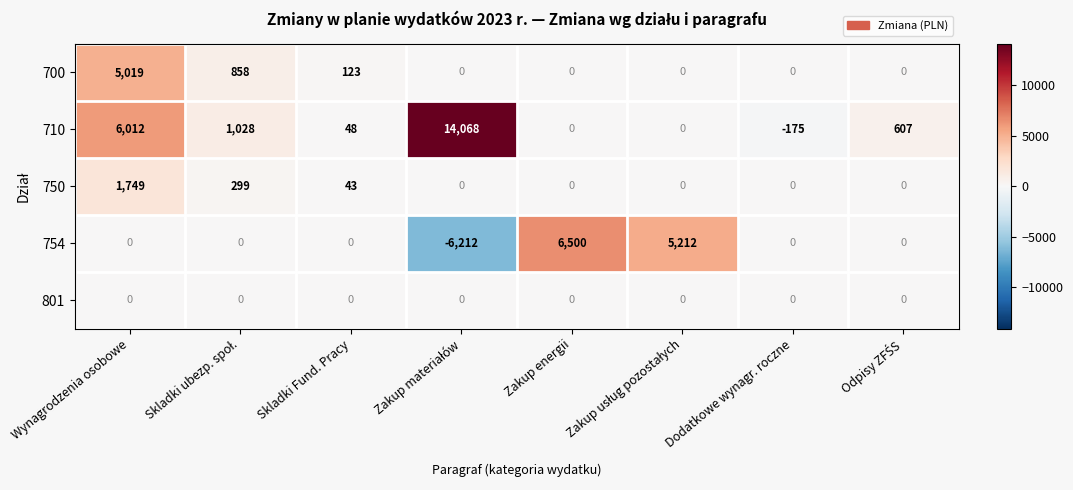

What is the difference between the maximum and minimum values in the 750 series?

1749